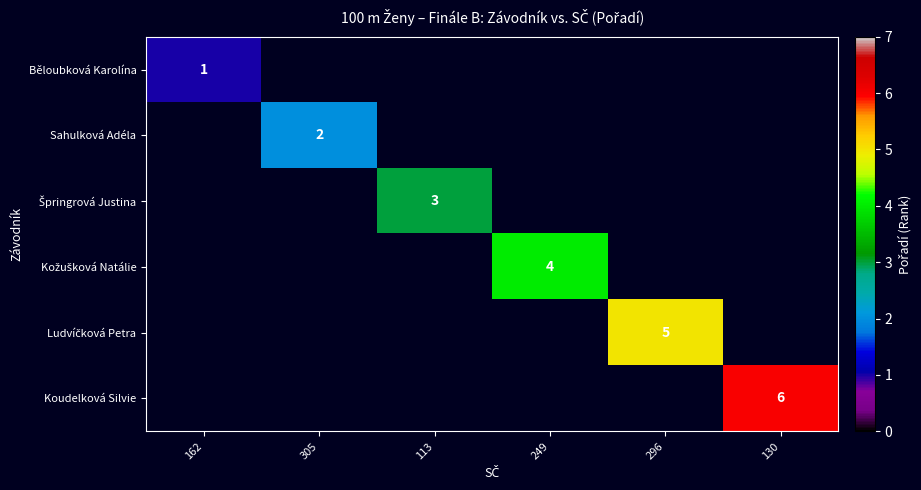

How many values in Ludvíčková Petra are above zero?

1